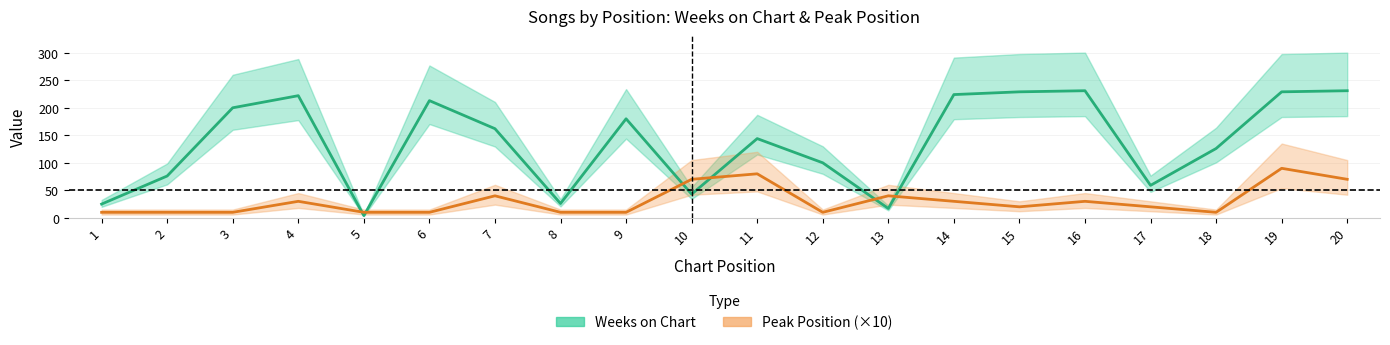

What is the difference between the Peak Position values at 3 and 15?

10